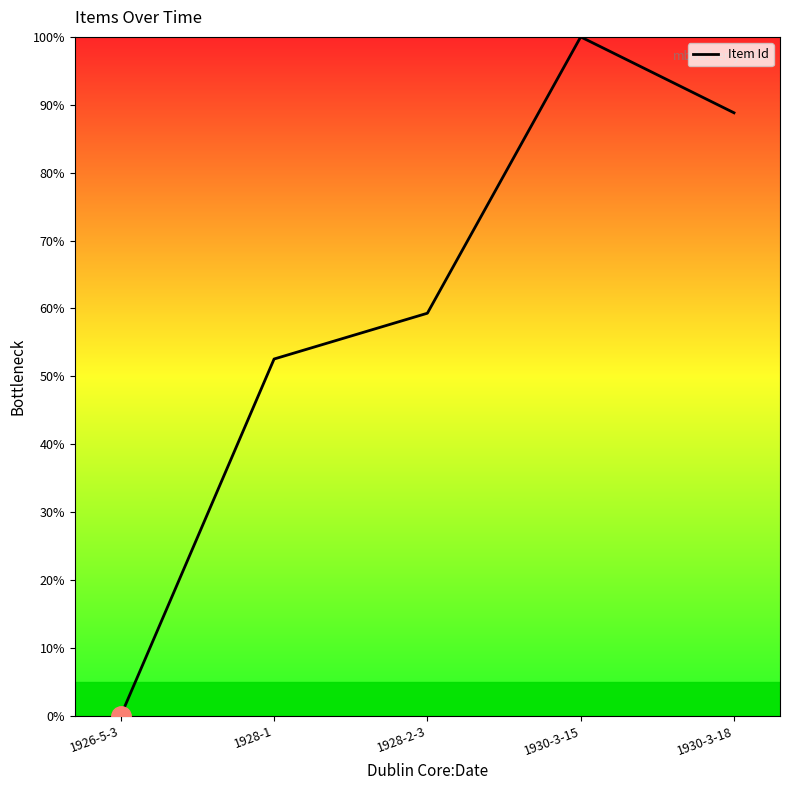

At which category does the chart reach its peak across all series?

1930-3-15